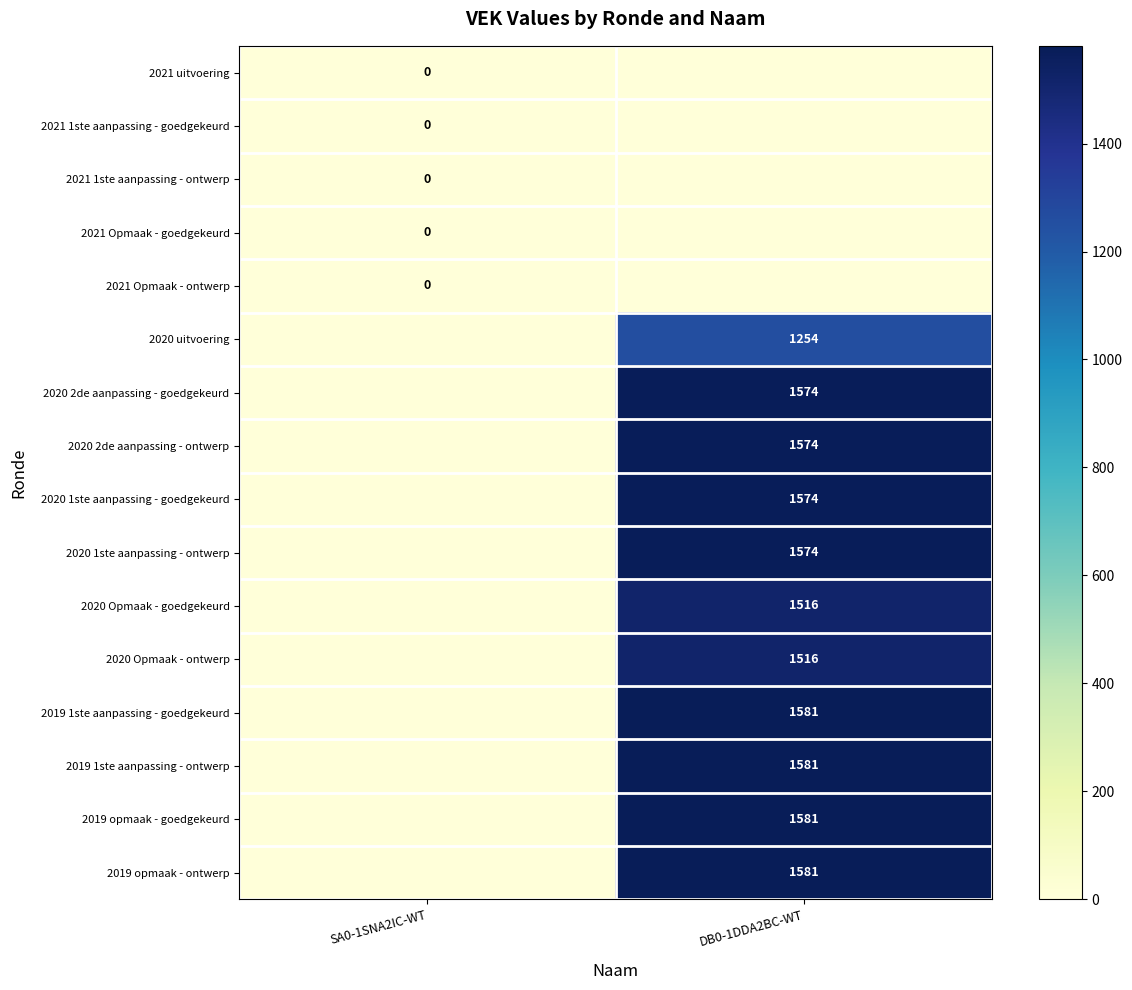

The 2020 Opmaak - ontwerp series shows 1516 at DB0-1DDA2BC-WT. True or false?

True